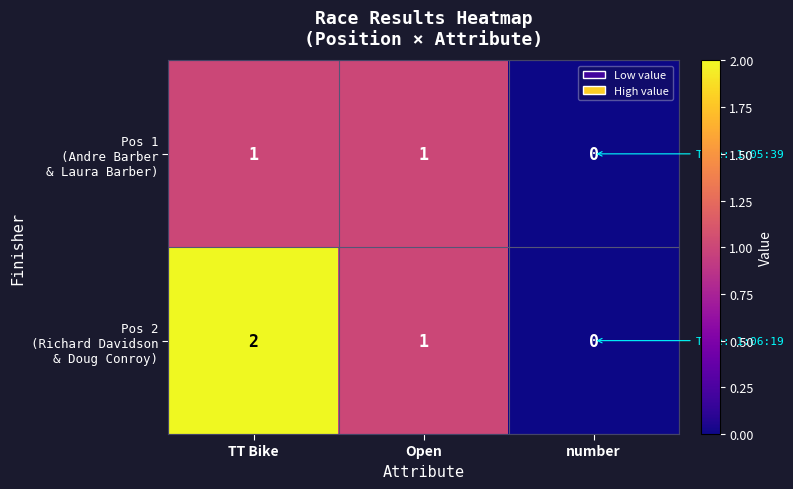

At which category does the chart reach its peak across all series?

TT Bike